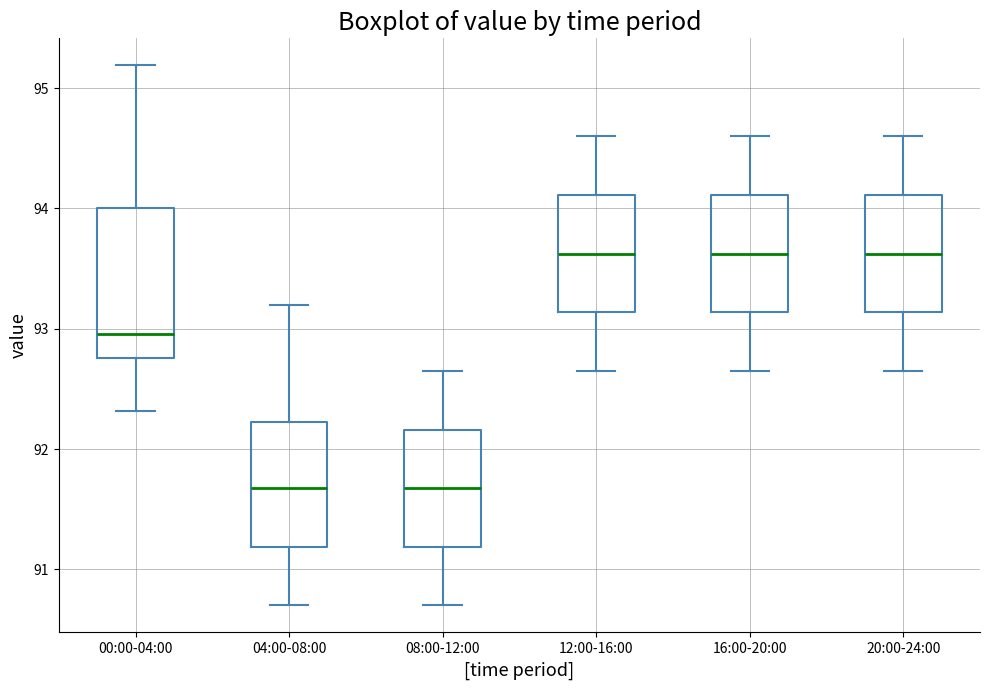

Where is the upper edge of the box for 20:00-24:00 on the y-axis? The values are not printed on the chart, so give them approximately, as read against the axis.

94.1